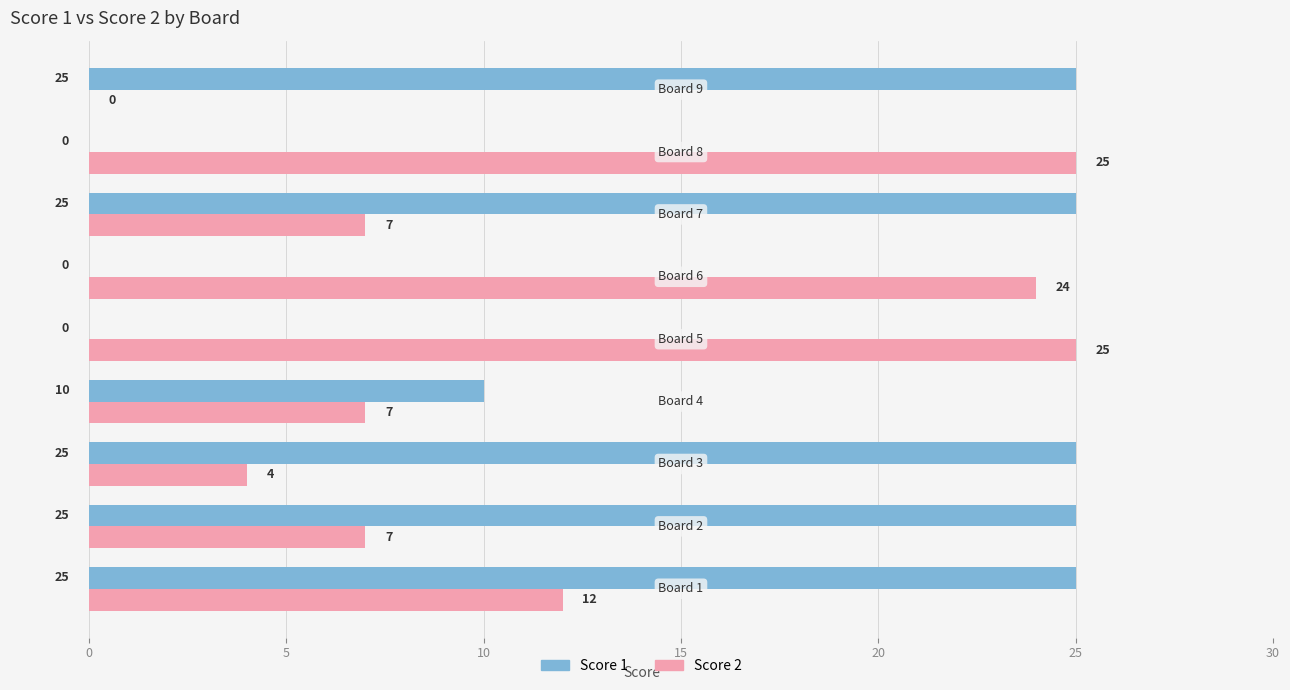

Which series has the largest total across all categories?

Score 1